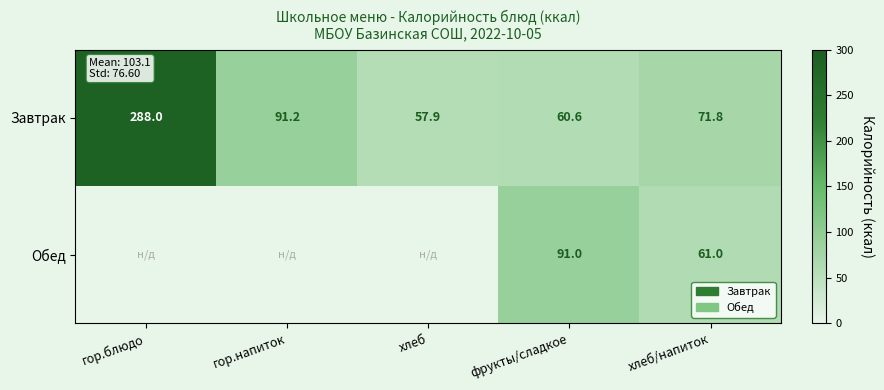

True or false: Завтрак has a value of 79.1 at хлеб.

False